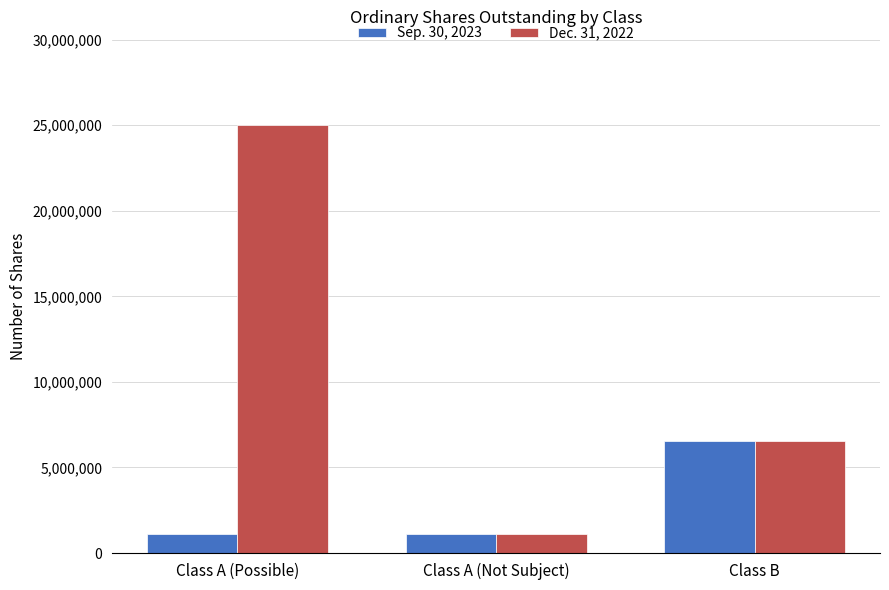

What is the difference between the maximum and minimum values in the Dec. 31, 2022 series?

23860000